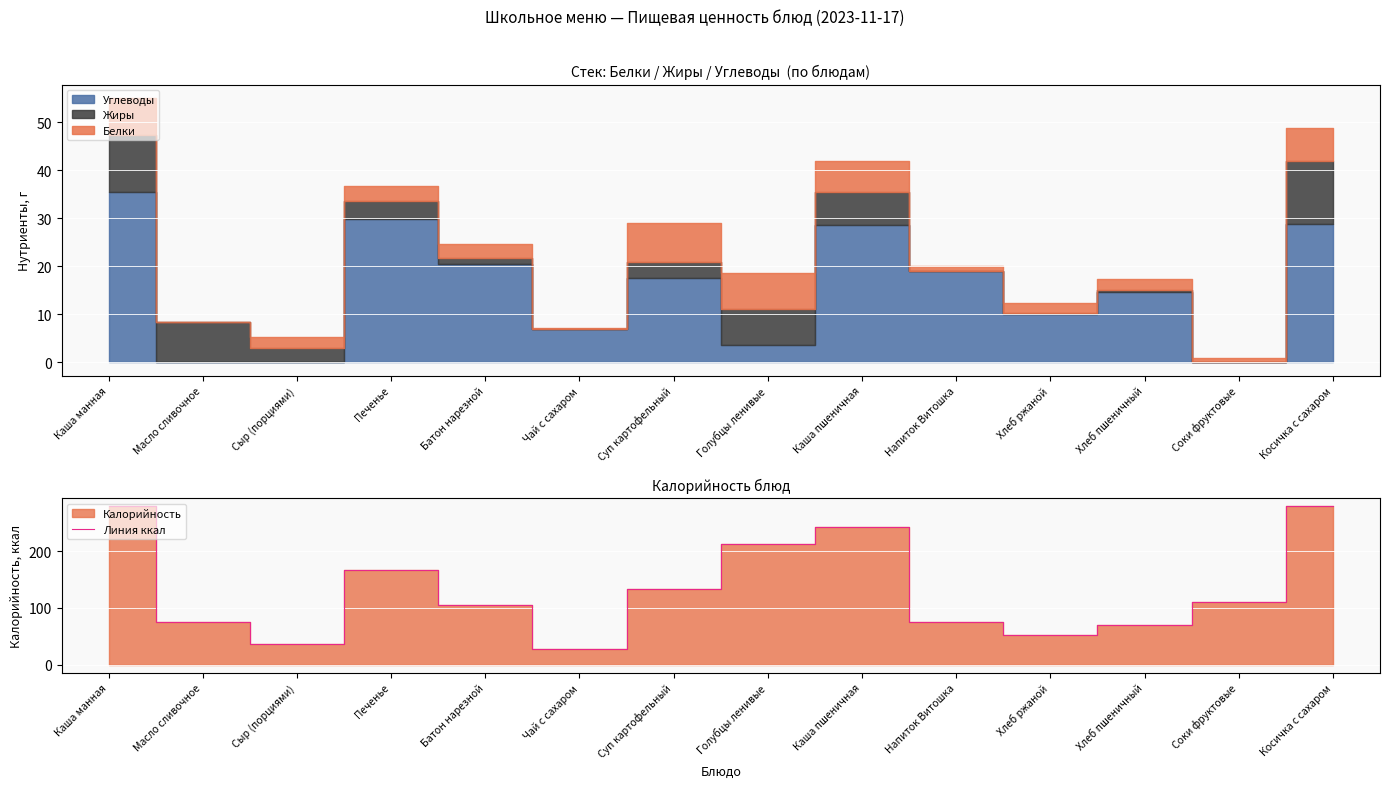

How many lines are shown in the chart?

1